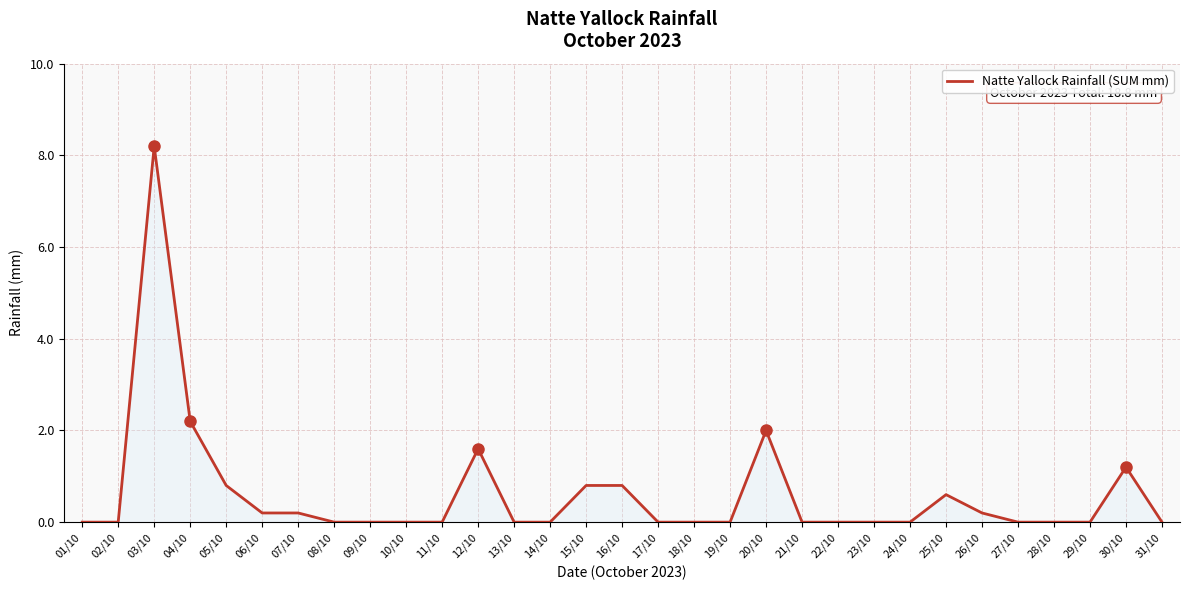

How many lines are shown in the chart?

1